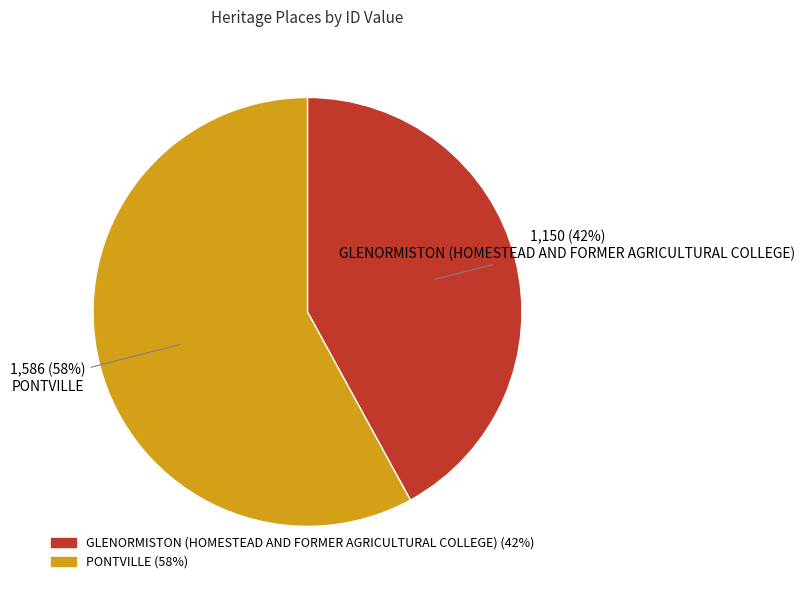

To the nearest percent, what is the average slice percentage?

50%